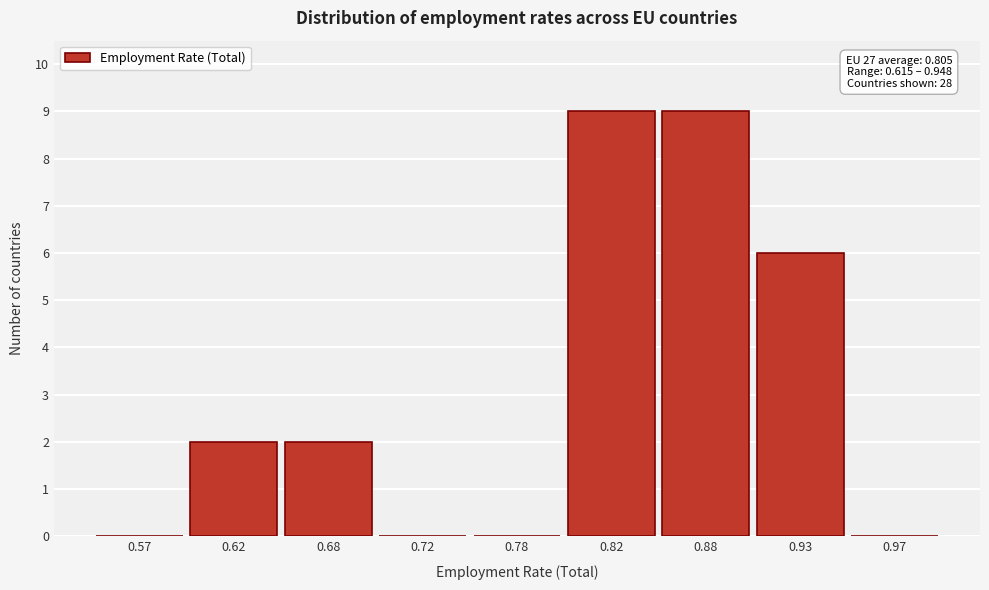

Reading left to right, list all the values displayed in this chart.

0.57=0	0.62=2	0.68=2	0.72=0	0.78=0	0.82=9	0.88=9	0.93=6	0.97=0